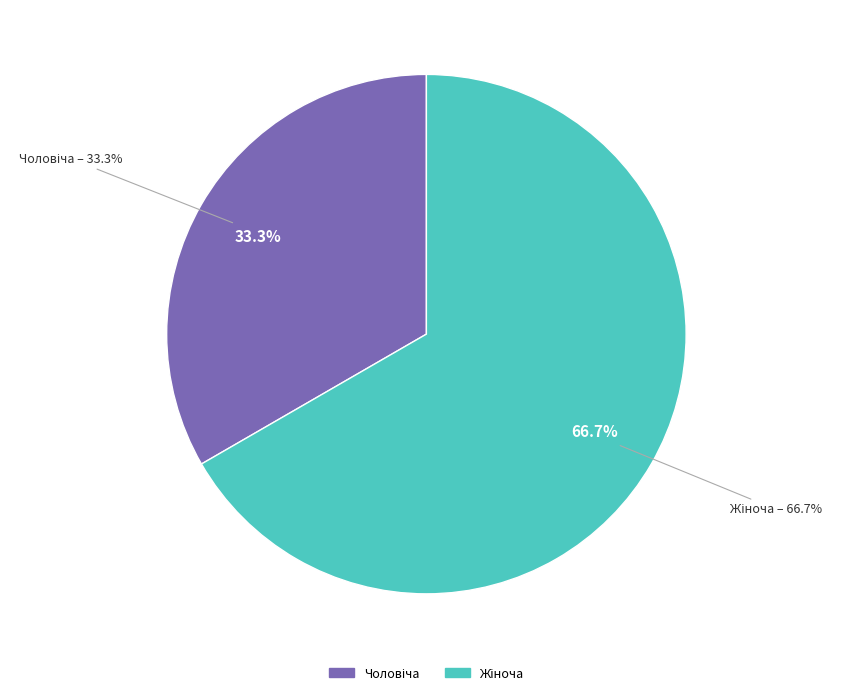

Which category has the biggest portion of the pie?

Жіноча